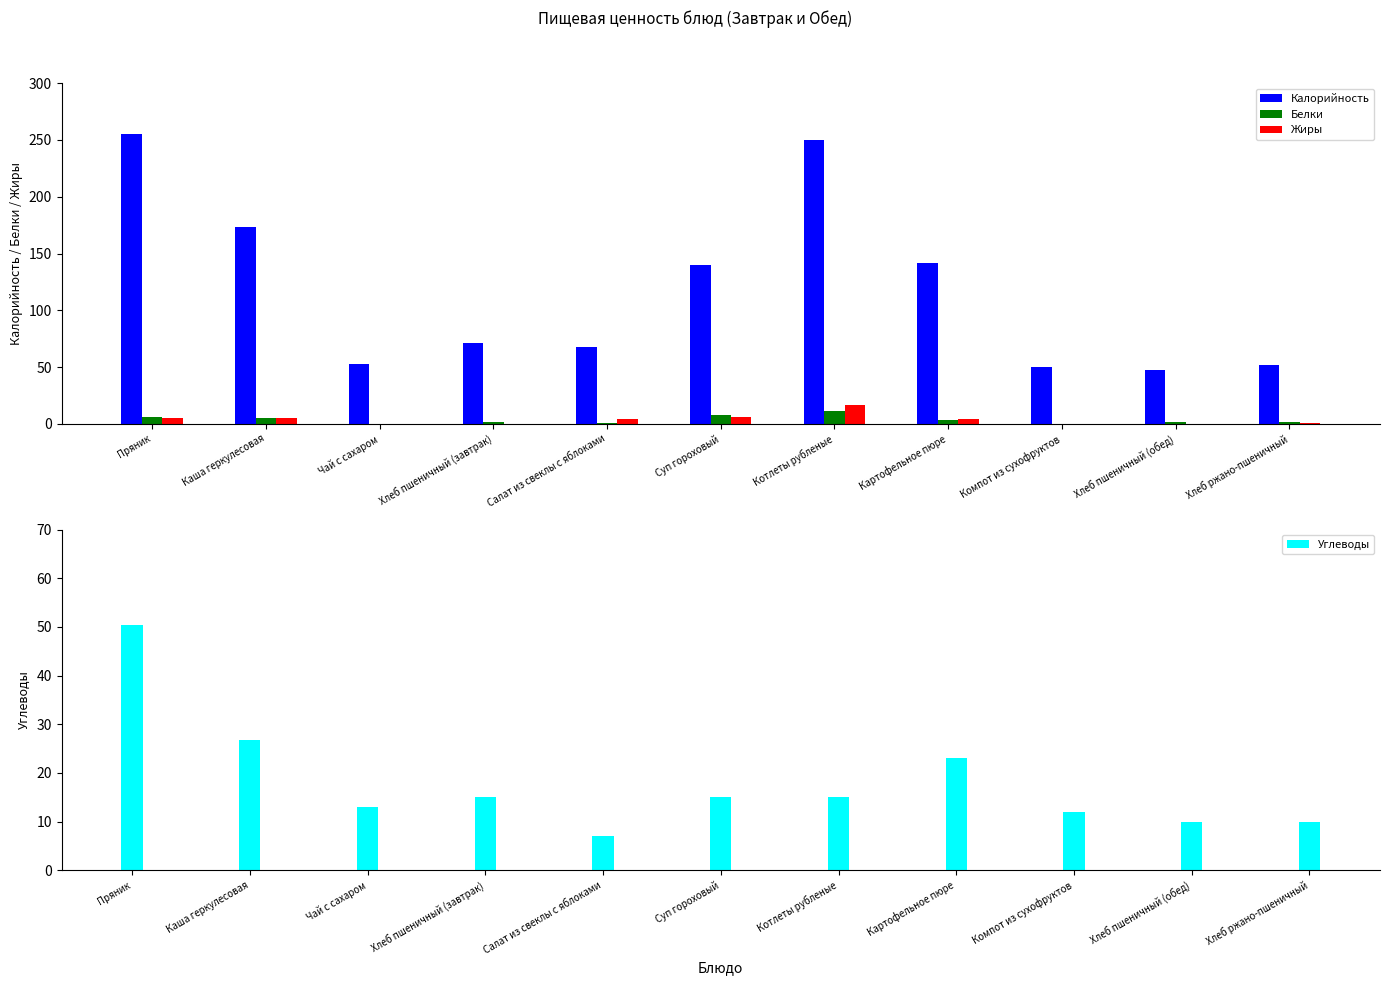

What is the difference between the Углеводы values at Чай с сахаром and Пряник?

37.3